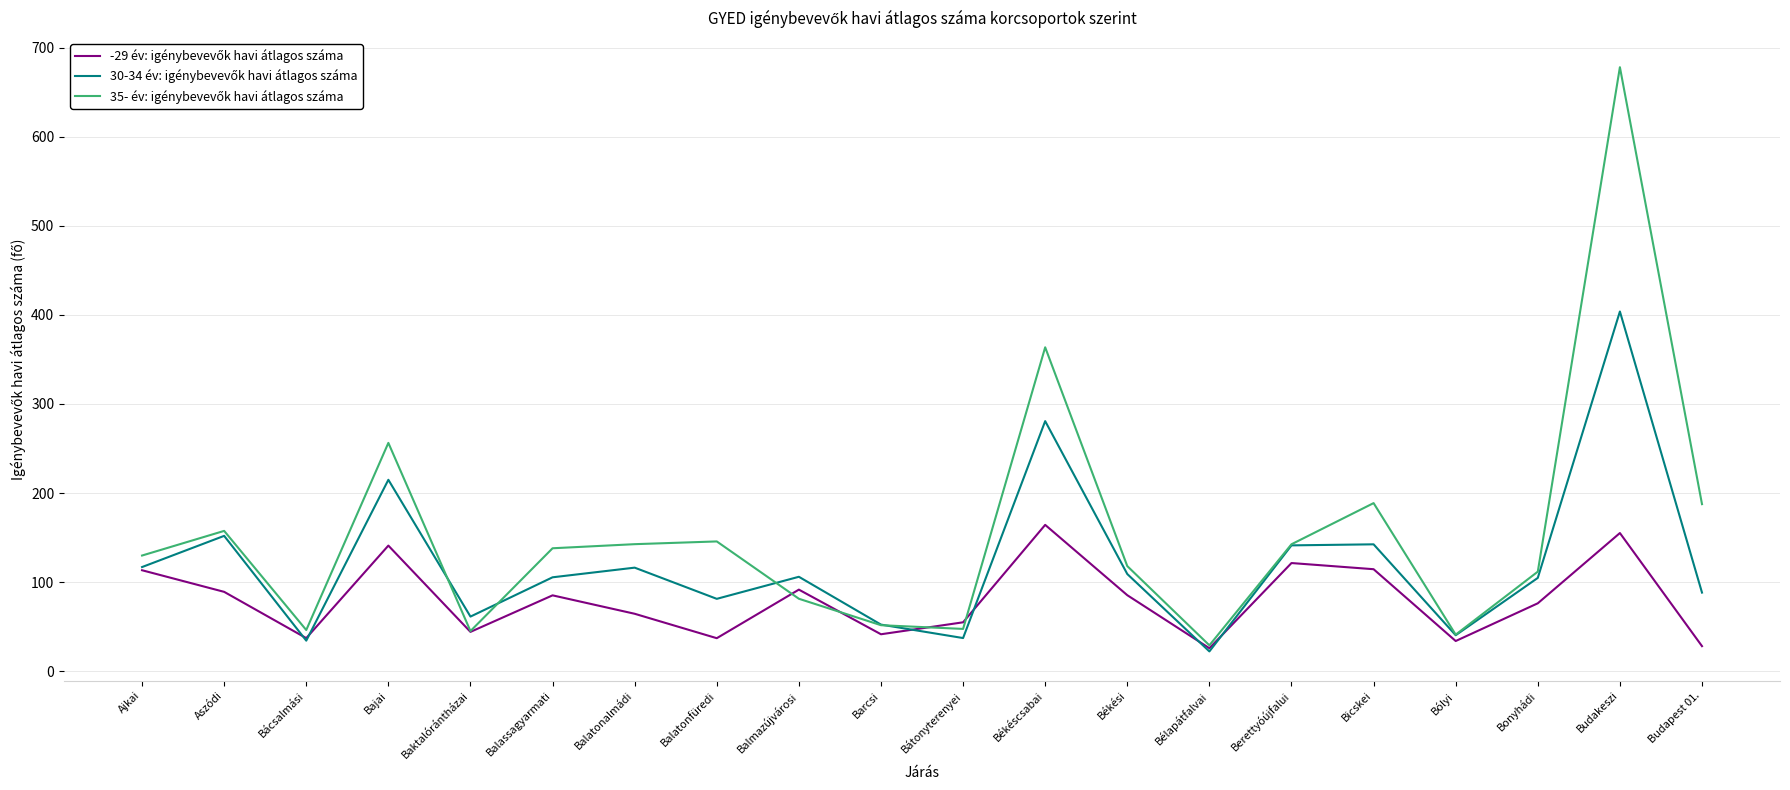

What is the maximum value shown in the chart?

677.9